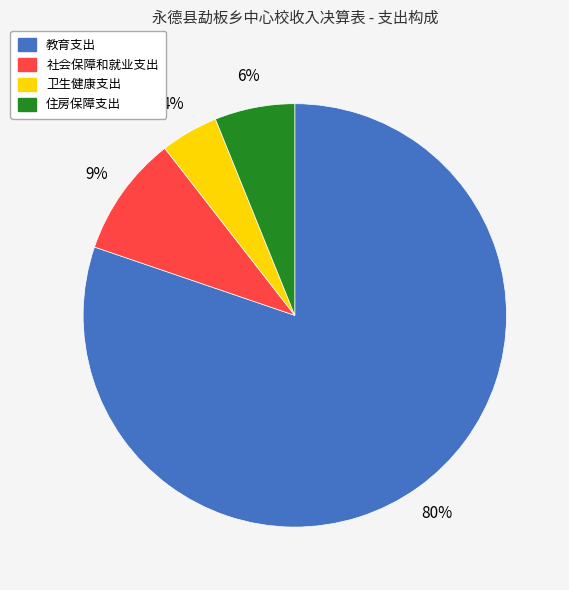

How many segments does this pie chart have?

4